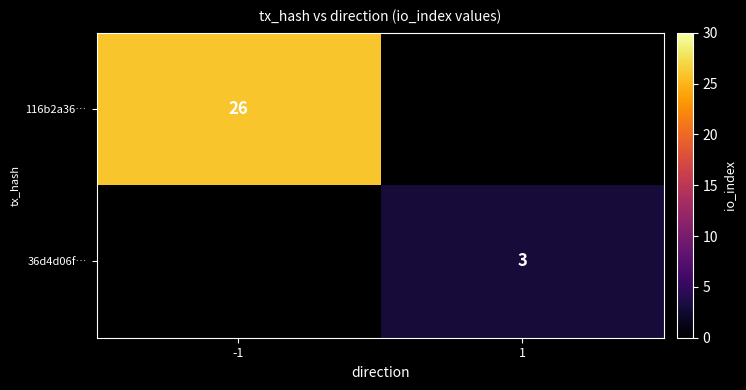

The 116b2a36… series shows 26 at -1. True or false?

True